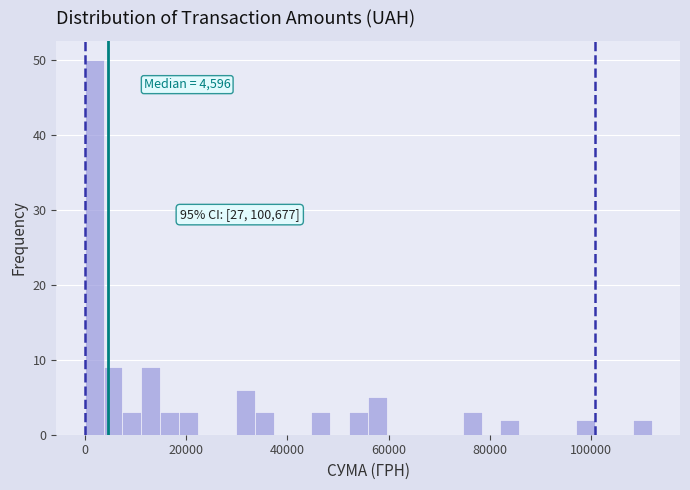

Around what value on the x-axis is the tallest bar? Give the approximate position of its centre, as read against the axis.

2000